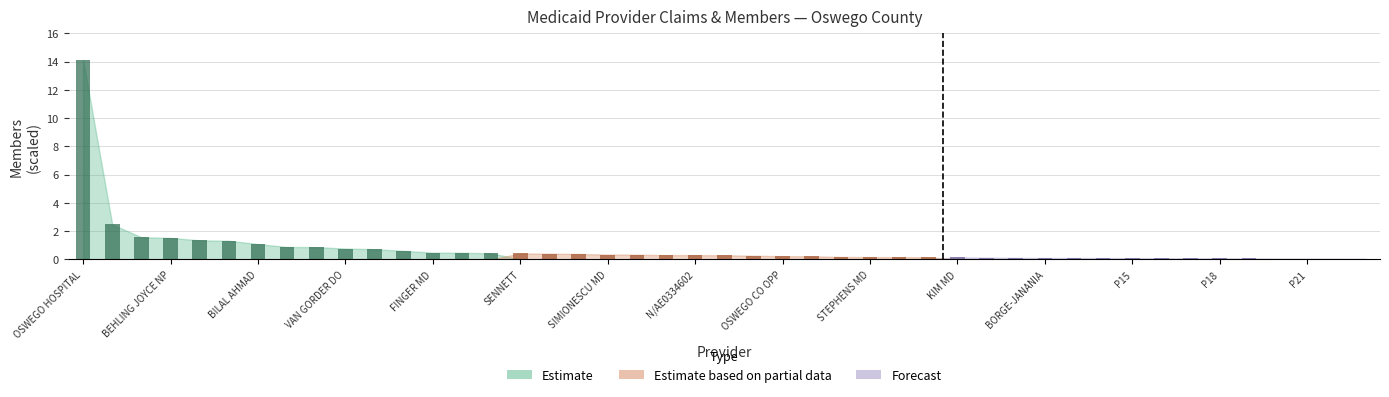

At which category is the sum across all series the highest?

OSWEGO HOSPITAL